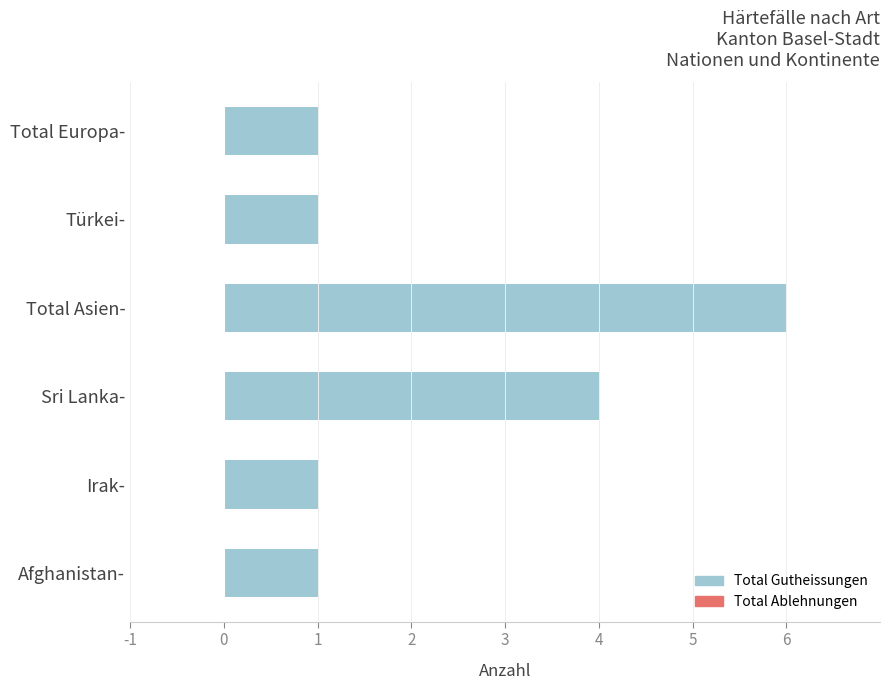

What is the change in value from Afghanistan- to Sri Lanka-?

+3